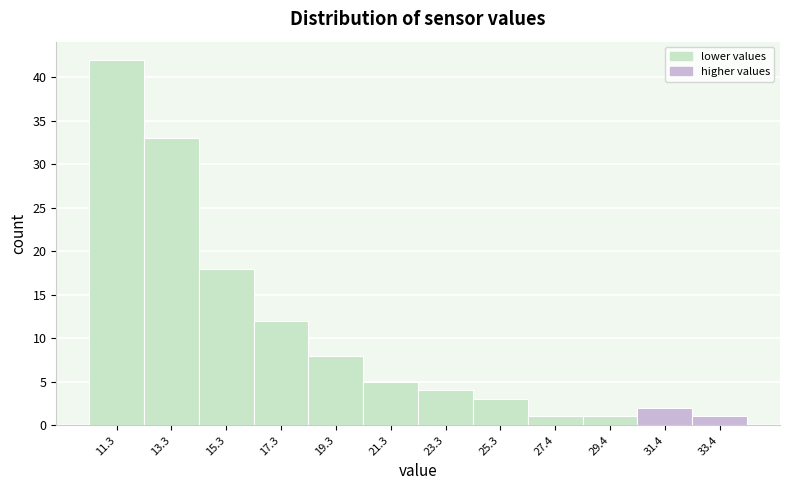

Reading right to left, transcribe all the data shown in this chart.

33.4=1	31.4=2	29.4=1	27.4=1	25.3=3	23.3=4	21.3=5	19.3=8	17.3=12	15.3=18	13.3=33	11.3=42